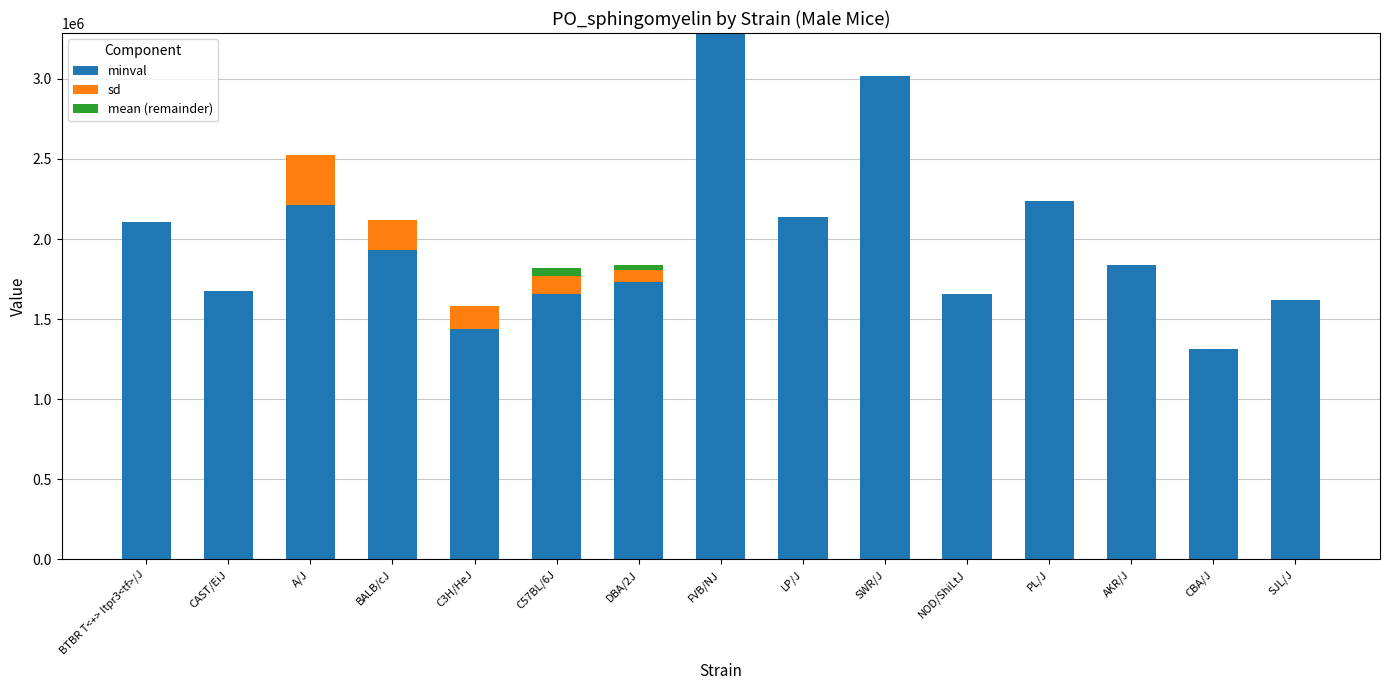

At which category is the sum across all series the highest?

FVB/NJ